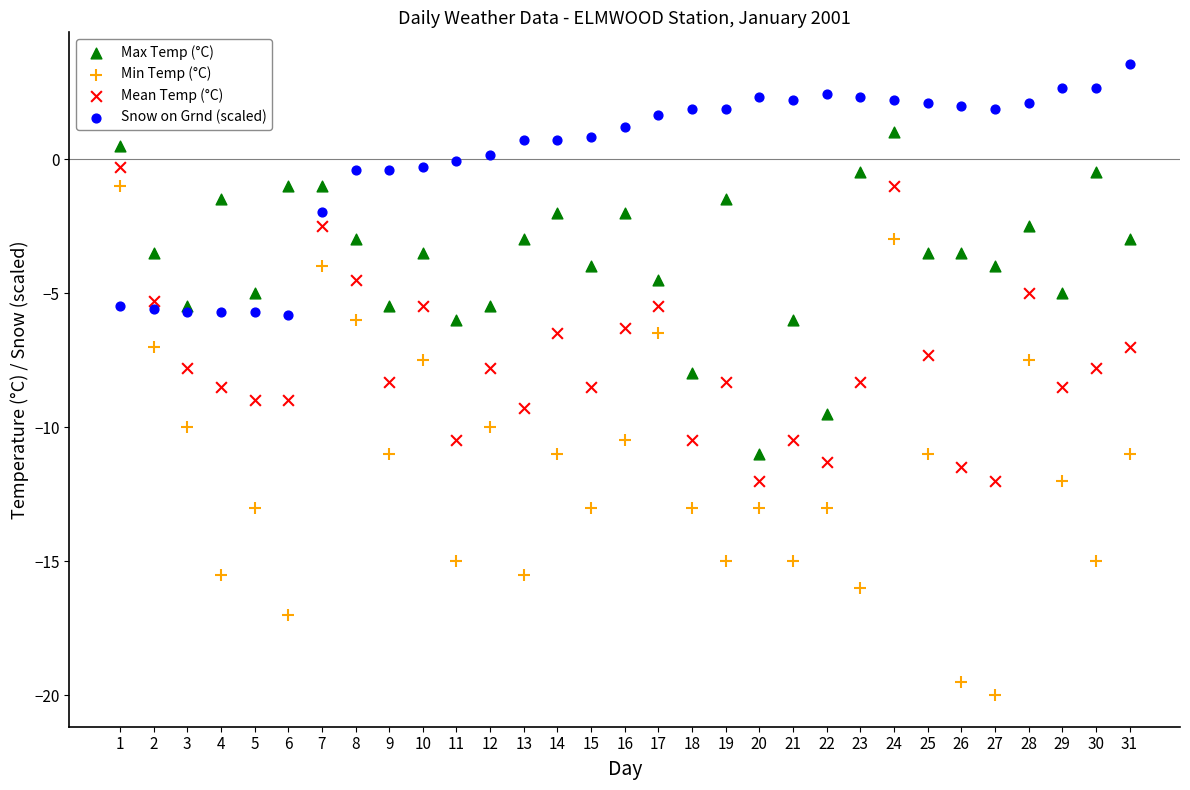

What is the X range (max minus min) for the scatter plot?

30.0